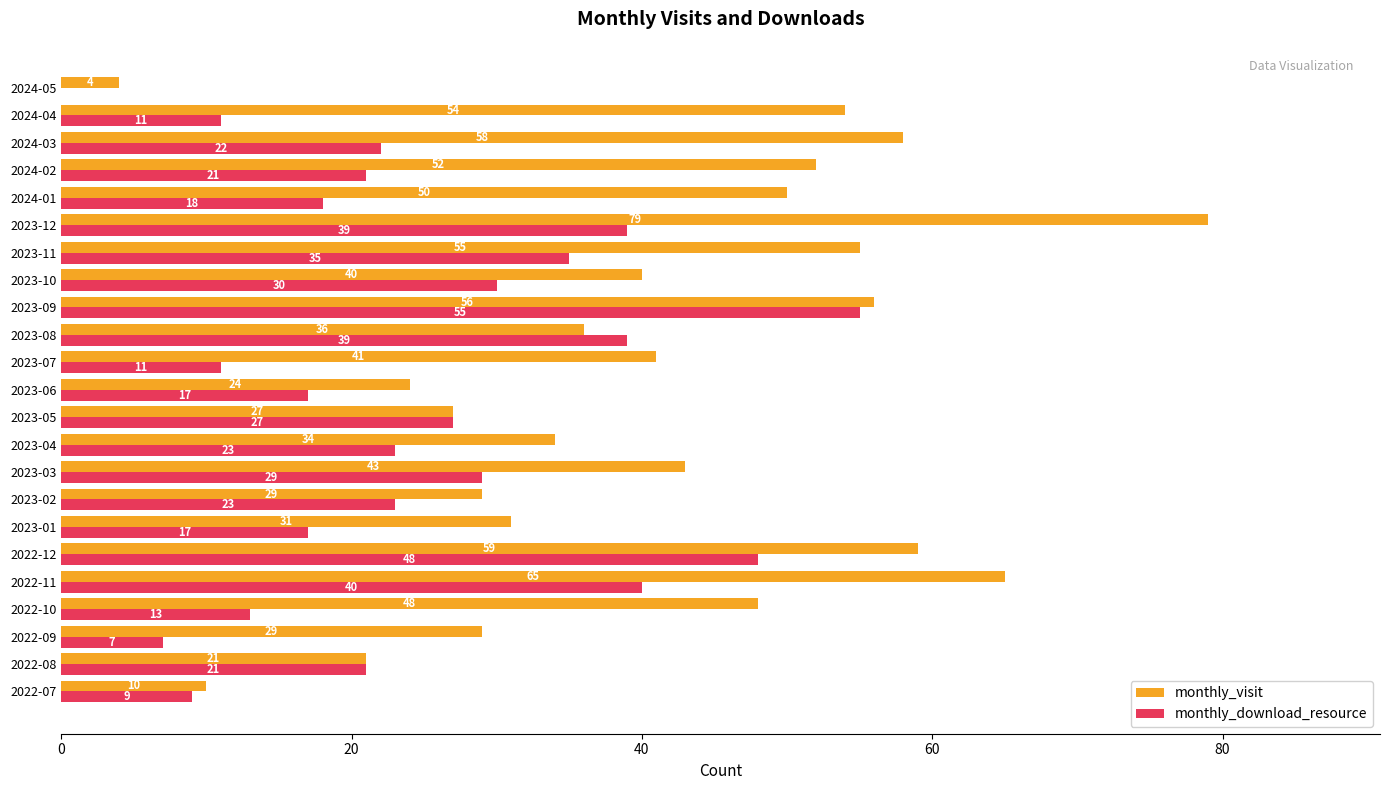

At which label is monthly_visit closest to 41?

2023-07